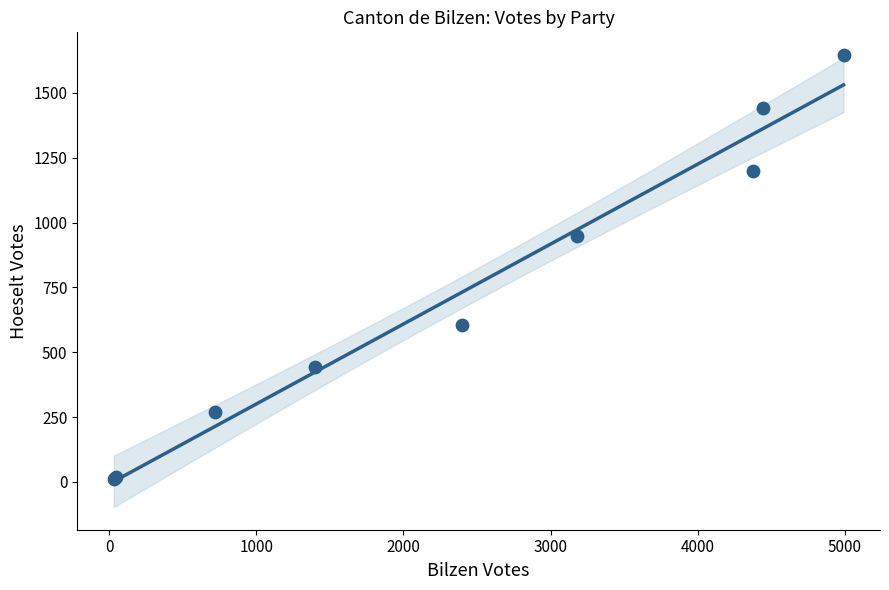

What Y value in the scatter plot is closest to 828?

950